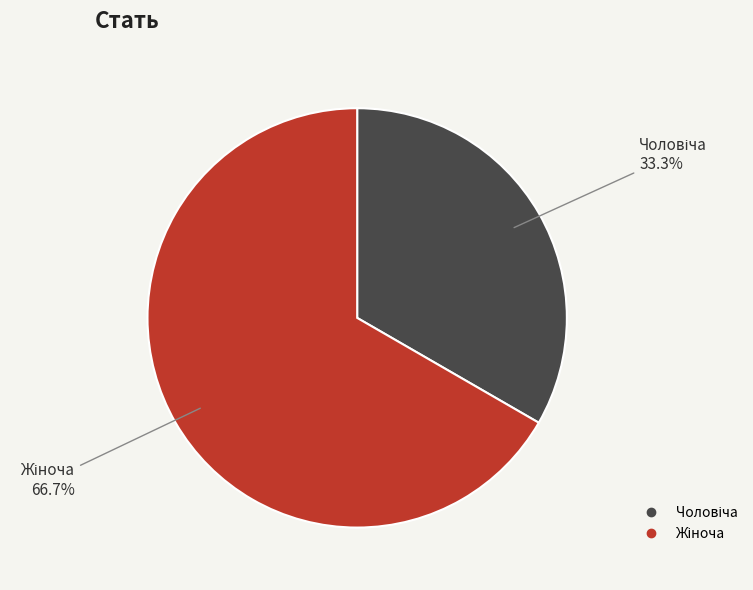

Is there a majority slice in this chart?

Yes